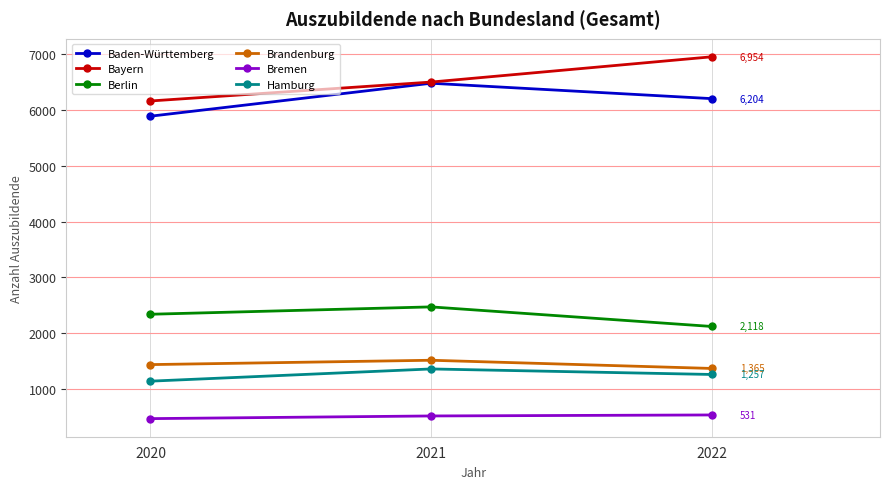

The Baden-Württemberg series shows 2768 at 2022. True or false?

False